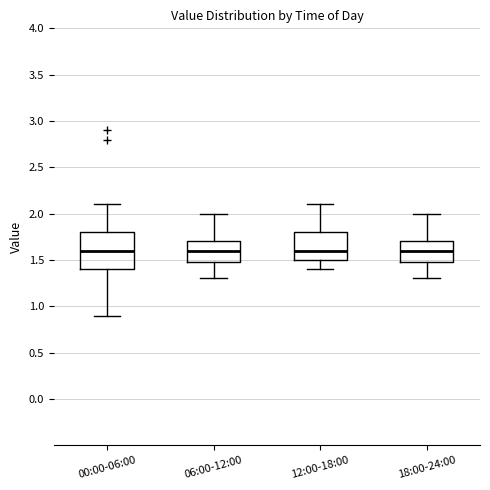

Reading left to right, transcribe this box plot: for each box, give where its median line is, the range the box spans, and where its two whiskers end, as read against the y-axis. The values are not printed on the chart, so give them approximately, as read against the axis.

00:00-06:00: median 1.6, box 1.4 to 1.8, whiskers 0.9 to 2.1
06:00-12:00: median 1.6, box 1.5 to 1.7, whiskers 1.3 to 2.0
12:00-18:00: median 1.6, box 1.5 to 1.8, whiskers 1.4 to 2.1
18:00-24:00: median 1.6, box 1.5 to 1.7, whiskers 1.3 to 2.0